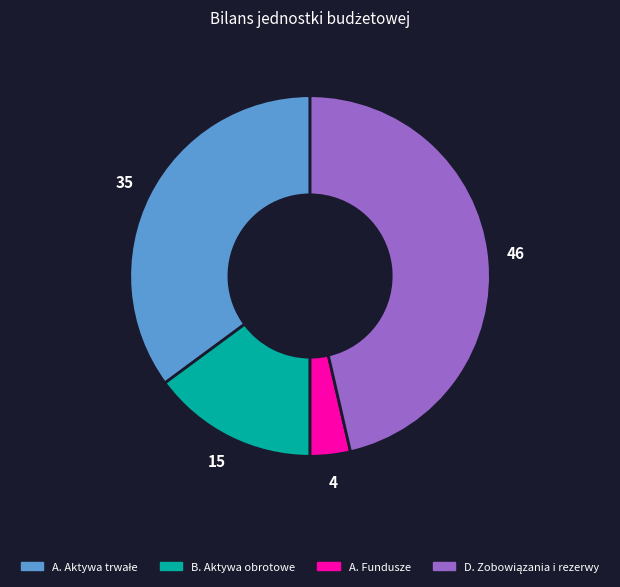

Which has a higher value, A. Fundusze or B. Aktywa obrotowe?

B. Aktywa obrotowe